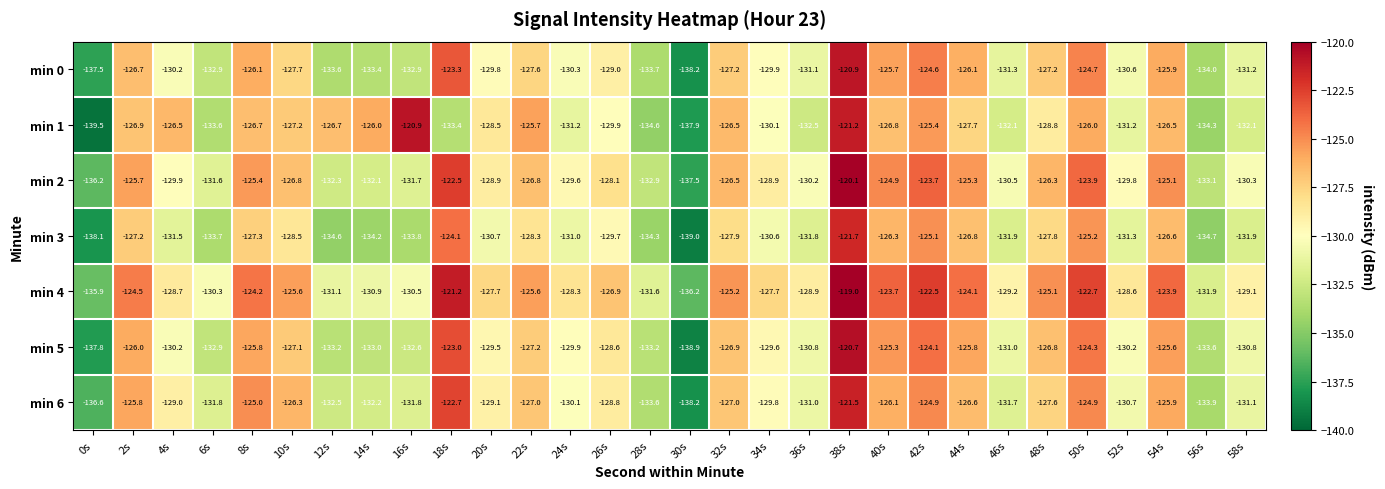

The min 3 series shows -53.9 at 8s. True or false?

False